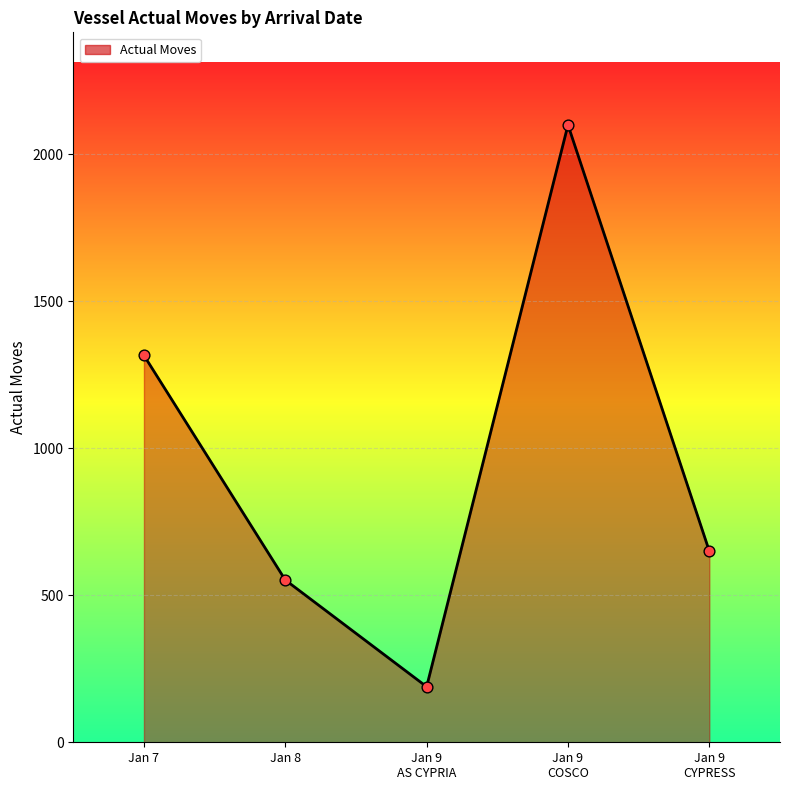

What is the average value?

961